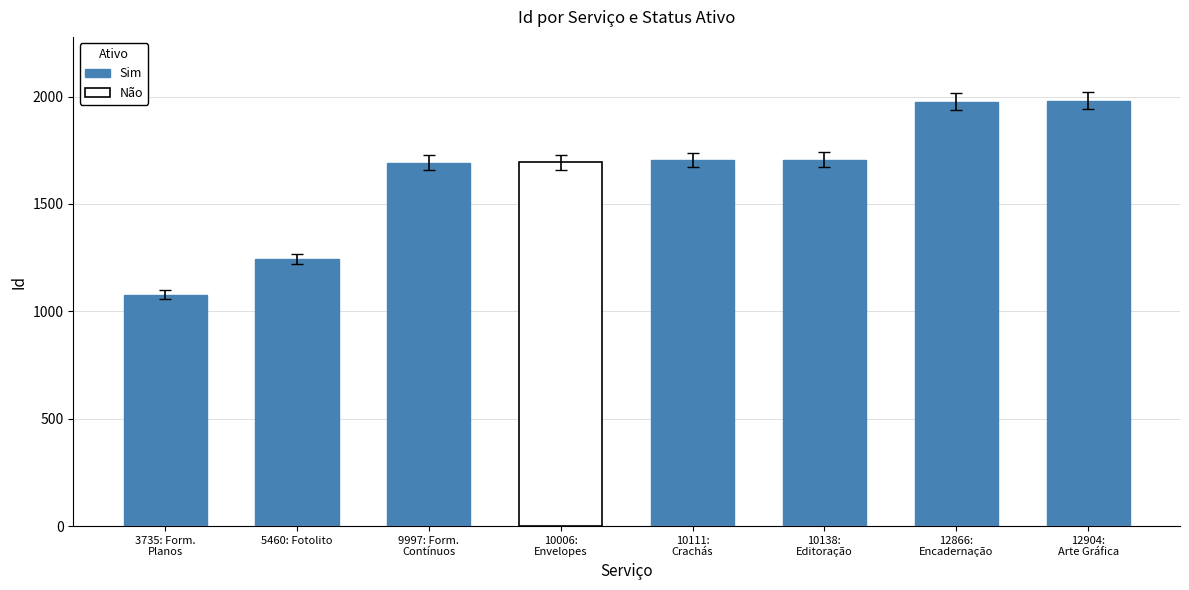

What is the difference between the maximum and second lowest values in the Sim series?

737